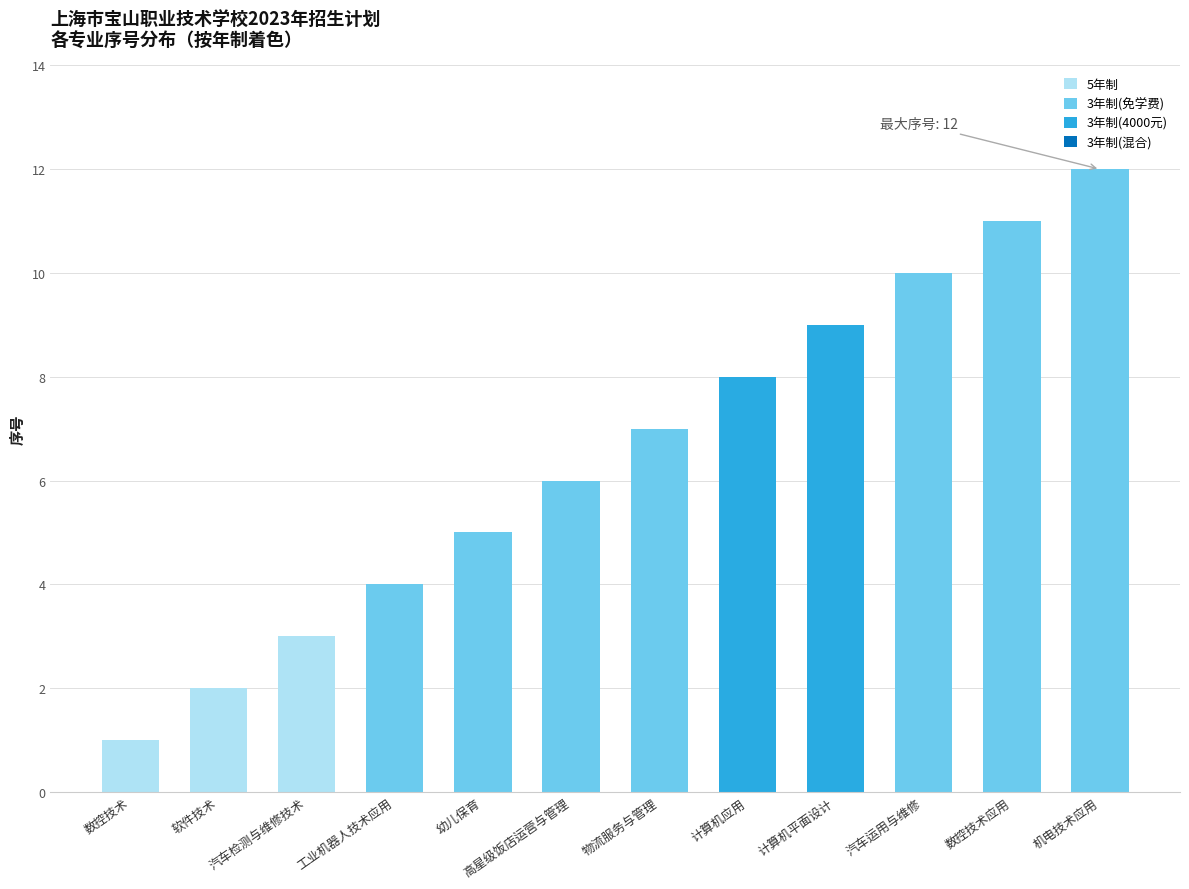

How many values are below 7?

6